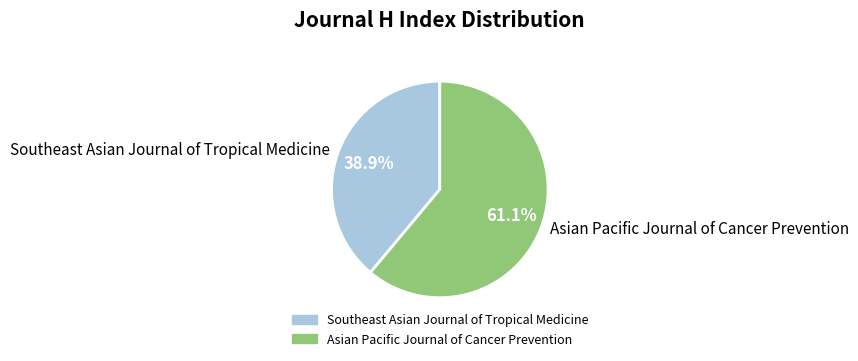

Which has a higher value, Asian Pacific Journal of Cancer Prevention or Southeast Asian Journal of Tropical Medicine?

Asian Pacific Journal of Cancer Prevention